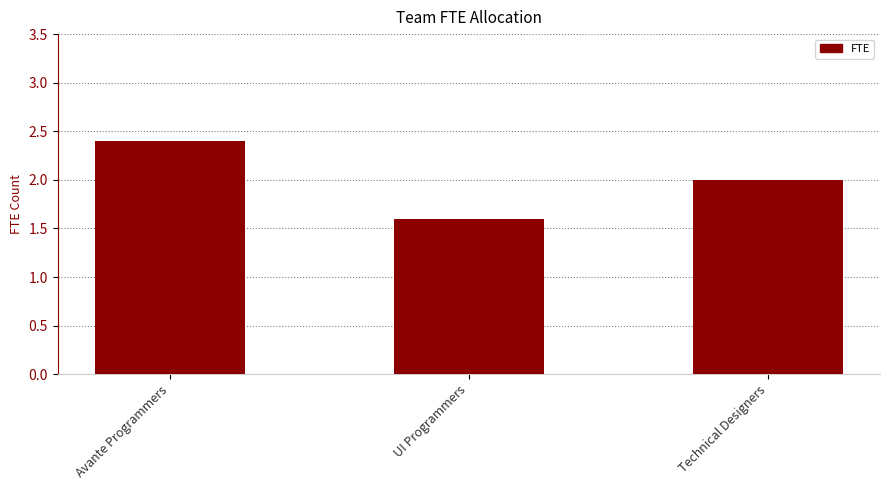

What is the difference between the values at Technical Designers and Avante Programmers?

0.4